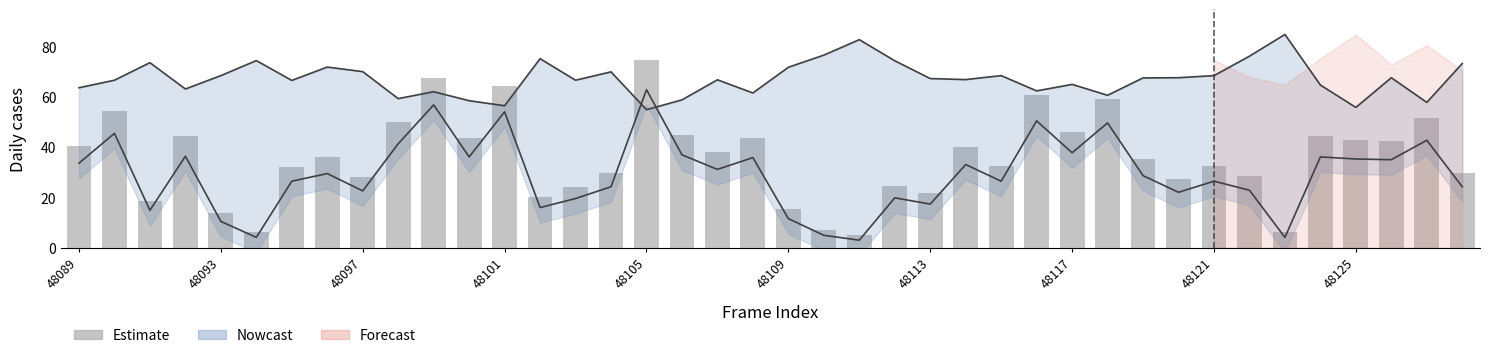

What is the smallest value displayed?

5.0